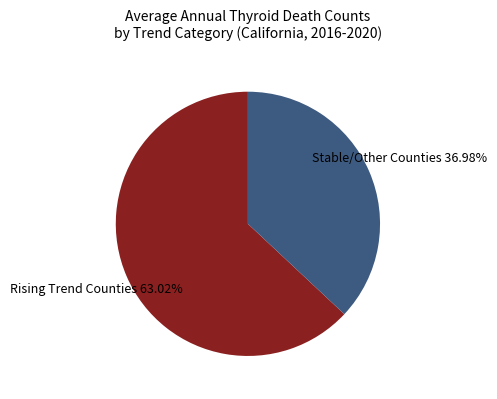

Is there a majority slice in this chart?

Yes